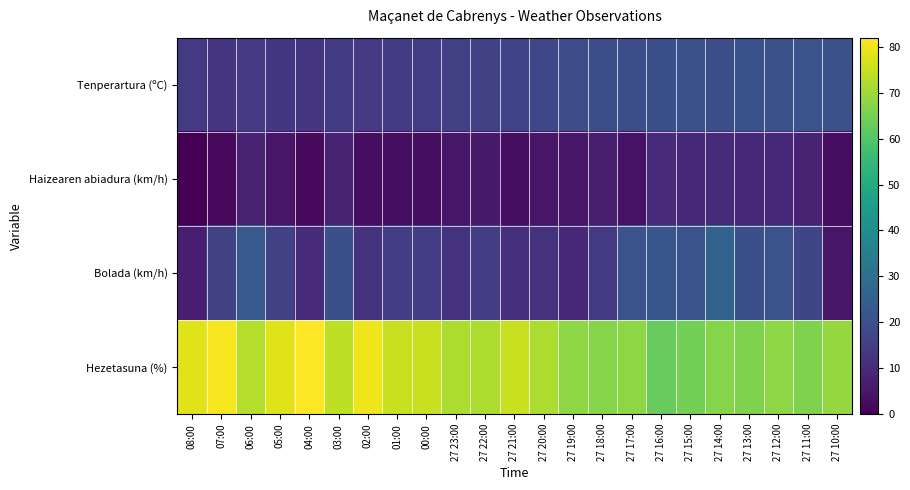

Which series has the widest spread of values?

Bolada (km/h)